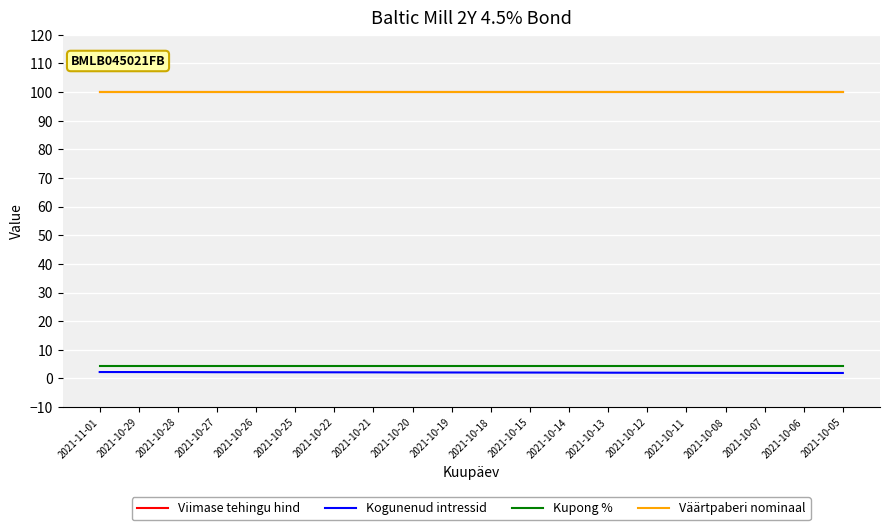

What is the greatest value displayed?

100.1